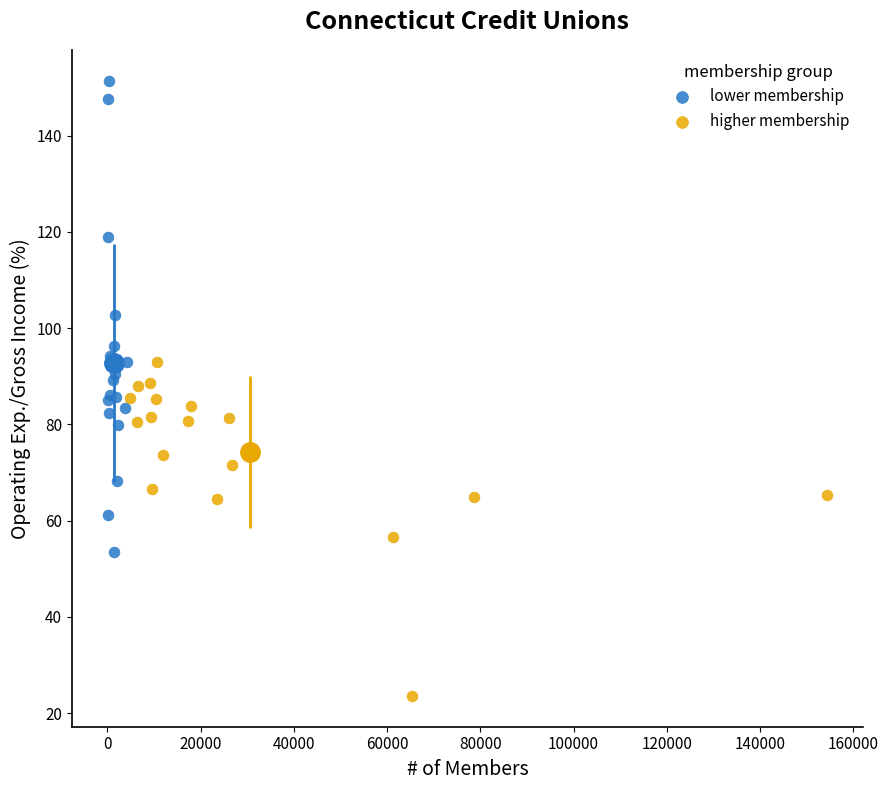

Which series contains the highest Y value?

lower membership